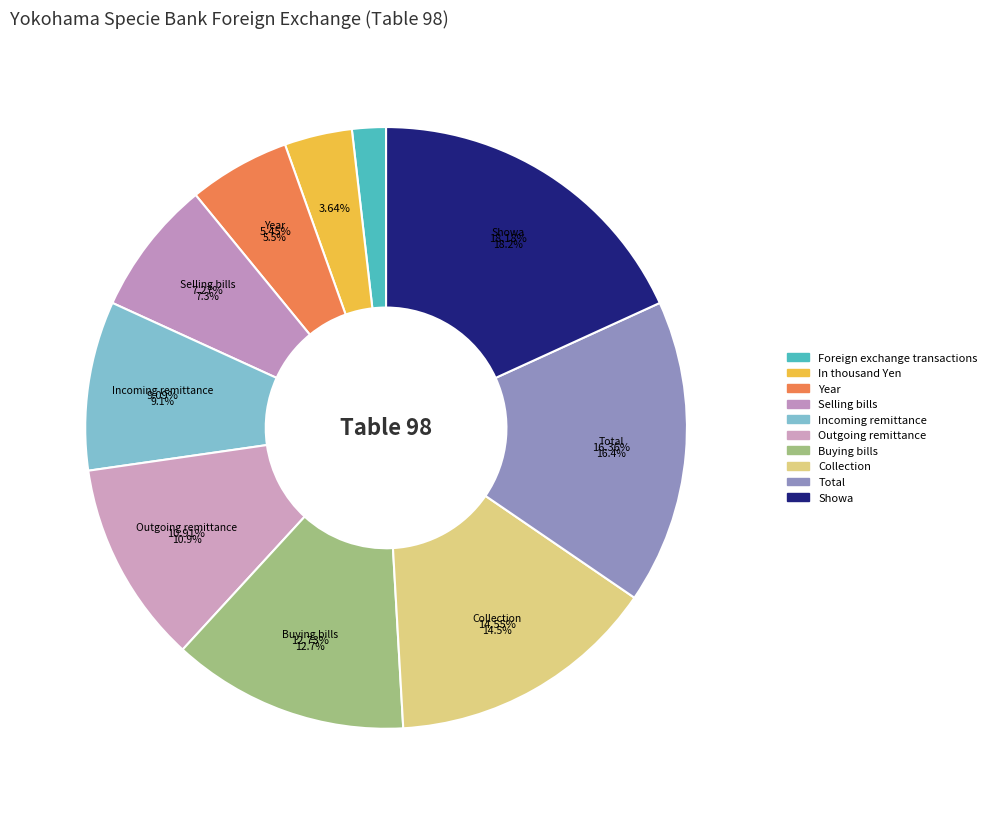

Combined, do Foreign exchange transactions and Buying bills account for over 50%?

No